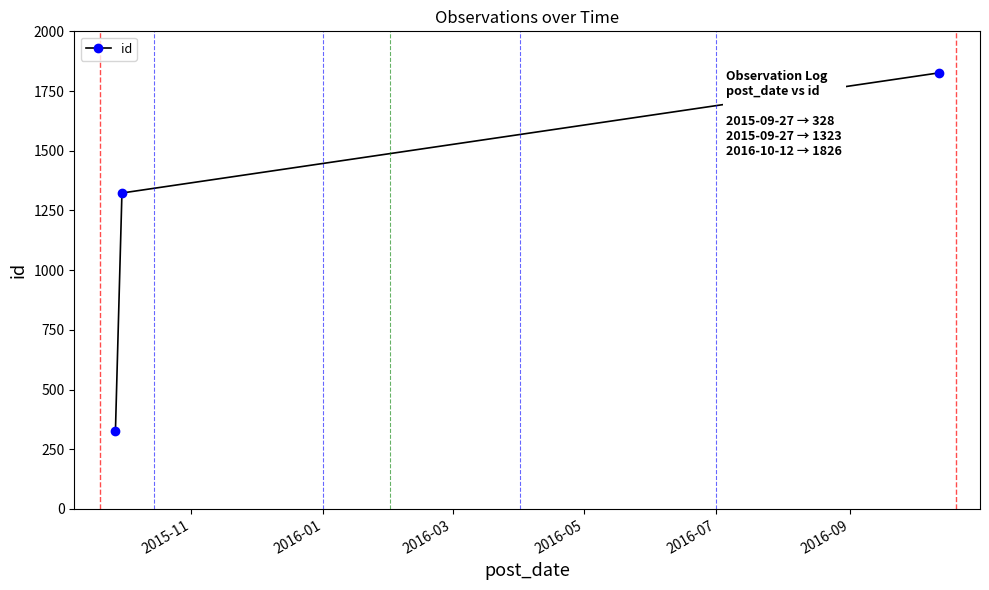

What is the value of the 3rd point from the left?

1826